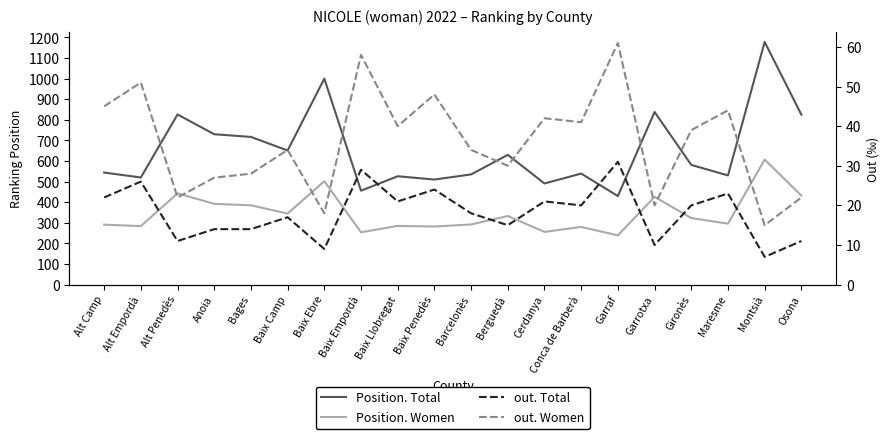

True or false: Position. Women has more than 0 interior local peaks.

True